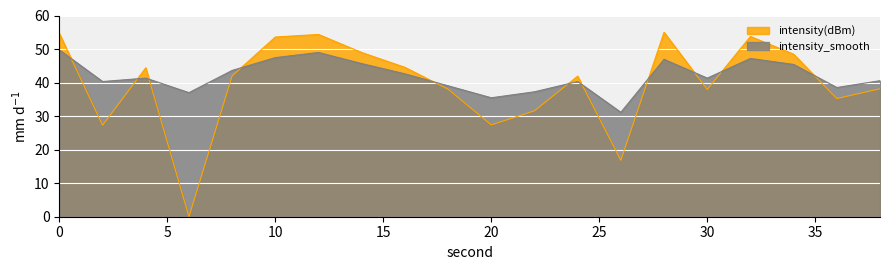

How many lines are shown in the chart?

2